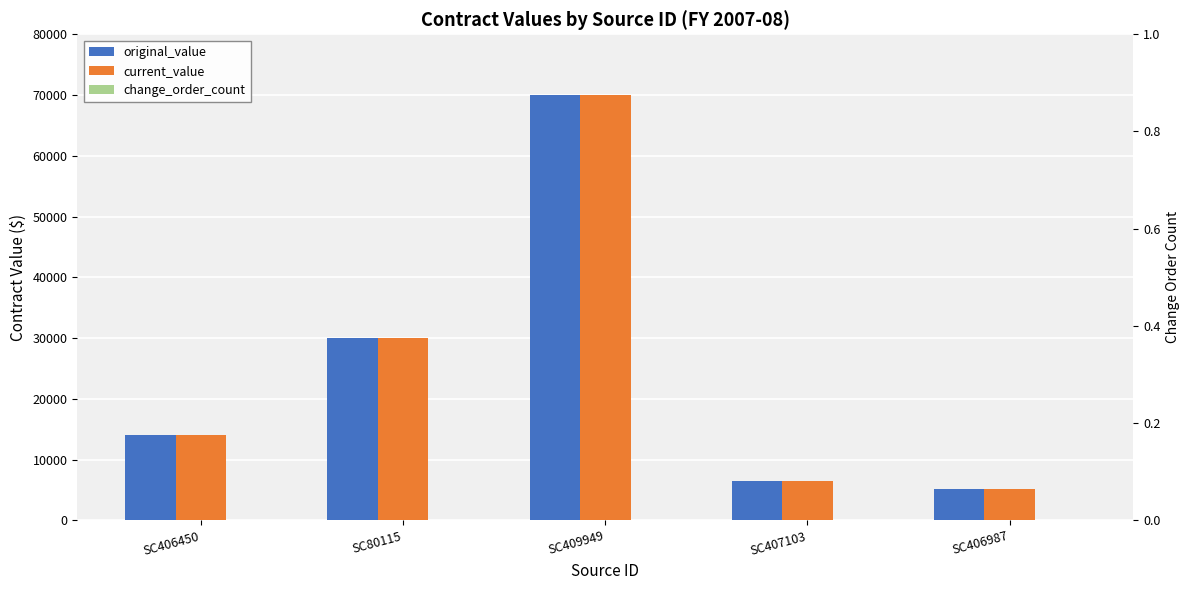

How many distinct data groups are displayed?

3